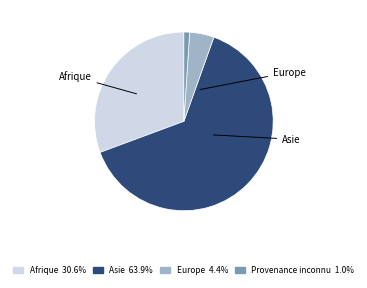

Does any single category account for the majority?

Yes